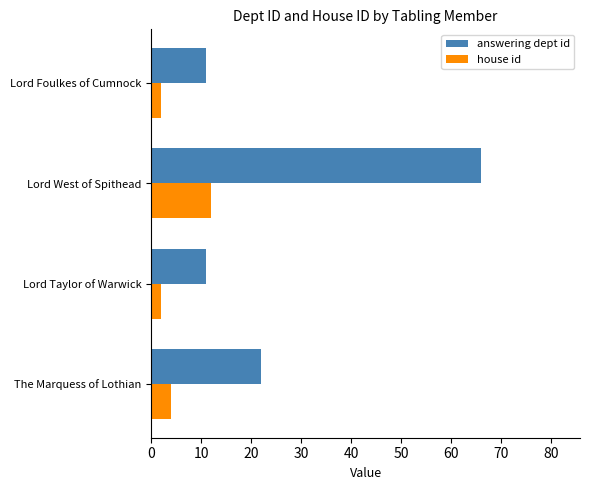

Rank the series by their maximum value, from lowest to highest.

house id, answering dept id